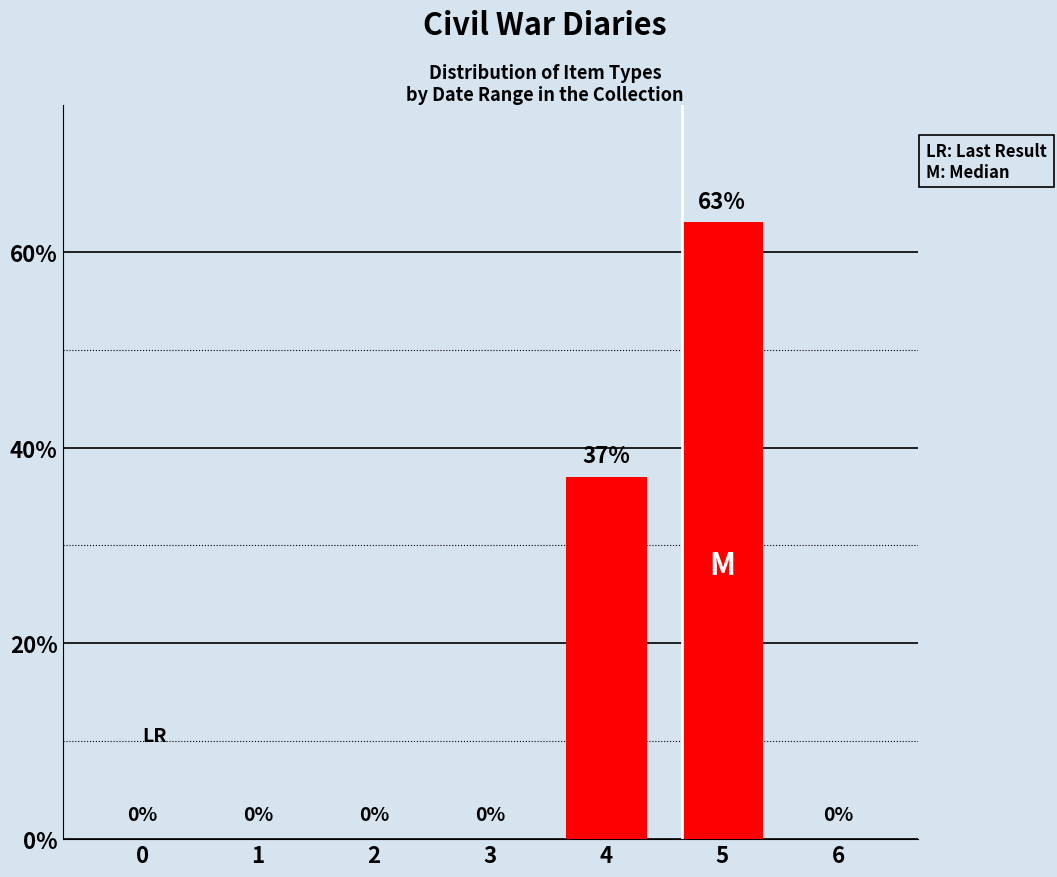

Reading left to right, list all the values displayed in this chart.

0=0	1=0	2=0	3=0	4=37	5=63	6=0